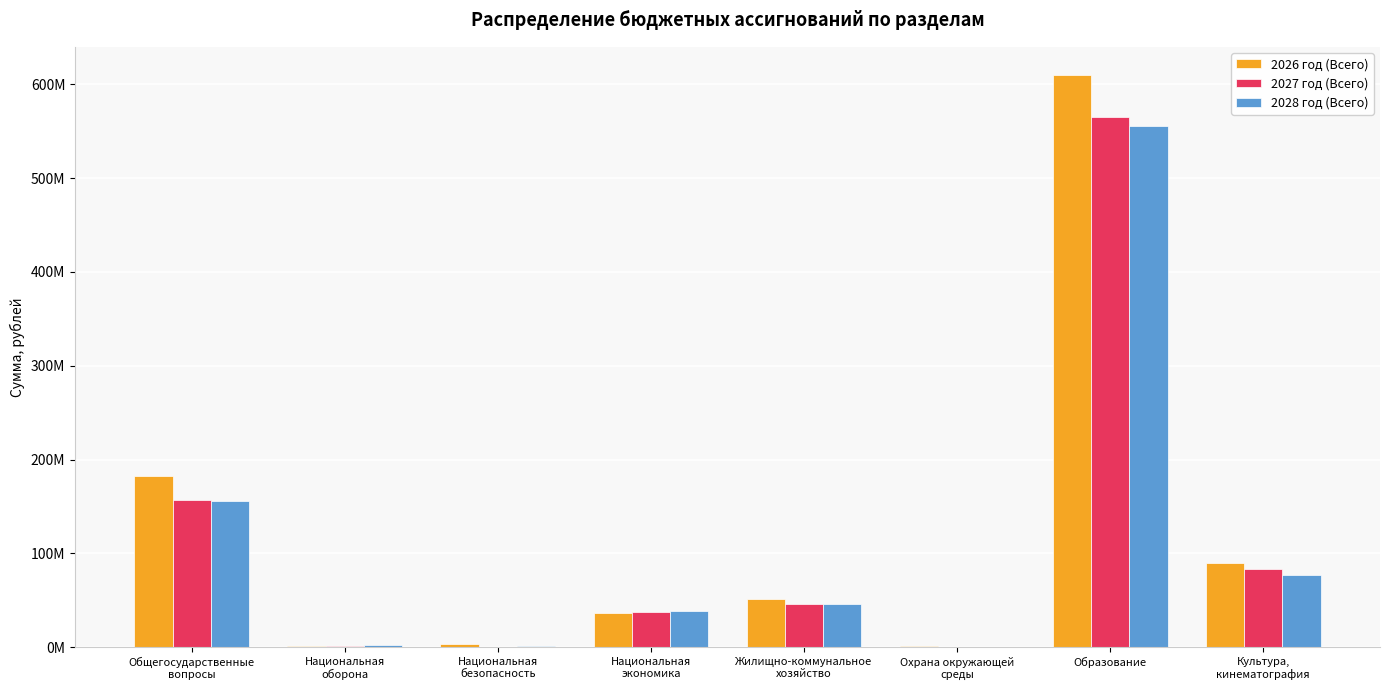

What are all the series names shown in the legend?

2026 год (Всего), 2027 год (Всего), 2028 год (Всего)